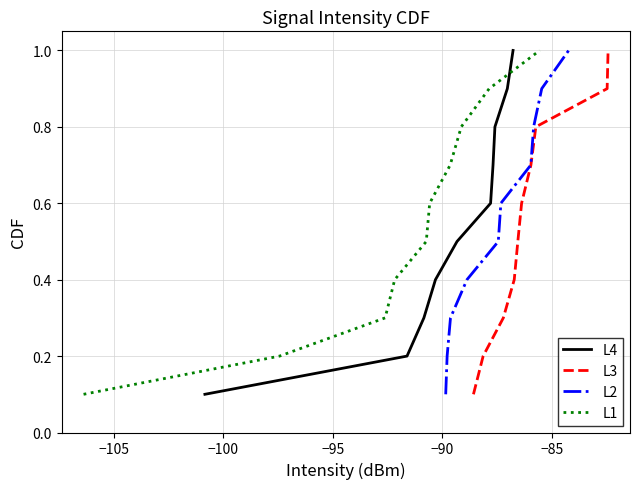

What is the maximum value shown in the chart?

1.0